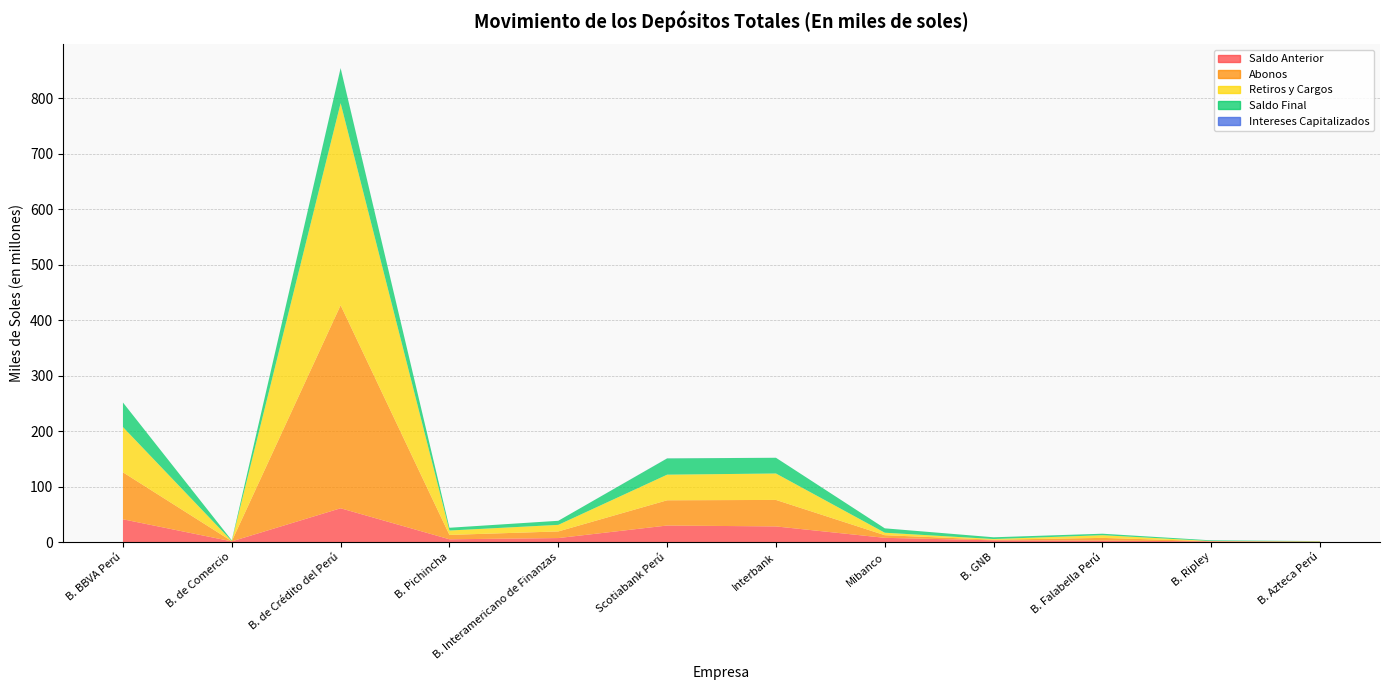

Reading left to right, transcribe all the data shown in this chart.

Saldo Anterior: 41056269.6	1252286.0	60931071.0	5006191.6	7208102.4	29831124.7	28182669.0	7625367.7	3179178.6	2675436.6	1257645.6	459715.6
Abonos: 84668091.7	296751.5	365914329.7	7884332.2	11958892.2	45466947.6	47757738.5	4742380.5	1113481.7	4843762.2	293453.2	425462.3
Retiros y Cargos: 81559739.0	298565.1	364250596.1	7928660.2	11839649.6	46164625.9	47642352.5	4481119.3	1160845.8	4858521.4	314861.1	442633.6
Saldo Final: 44190615.2	1250718.3	62897397.4	4961863.6	7333183.1	29283064.6	28328210.2	7889566.3	3152020.0	2662717.4	1239343.1	443108.7
Intereses Capitalizados: 25993.0	245.8	302592.9	0.0	5838.1	149618.2	30155.2	2937.4	20205.4	2040.0	3105.4	564.4